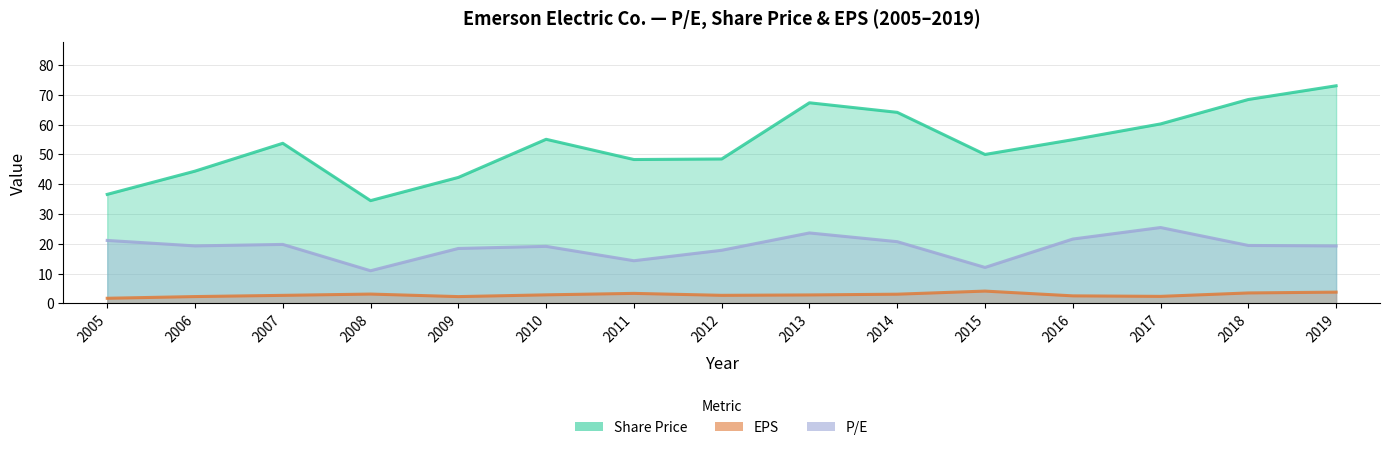

True or false: EPS and P/E cross at least once.

False